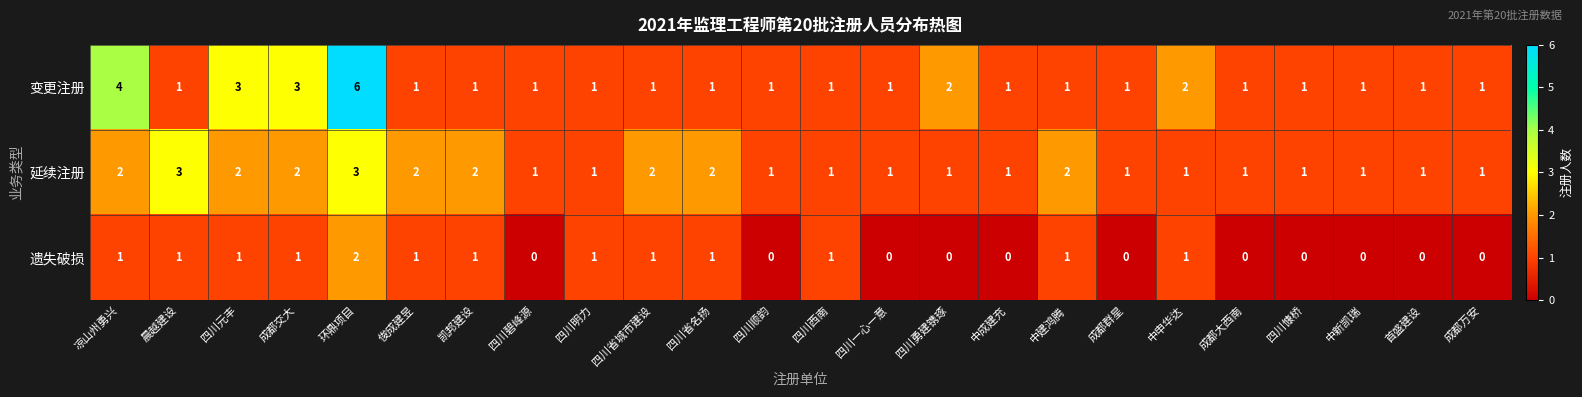

What is the maximum value for 延续注册?

3